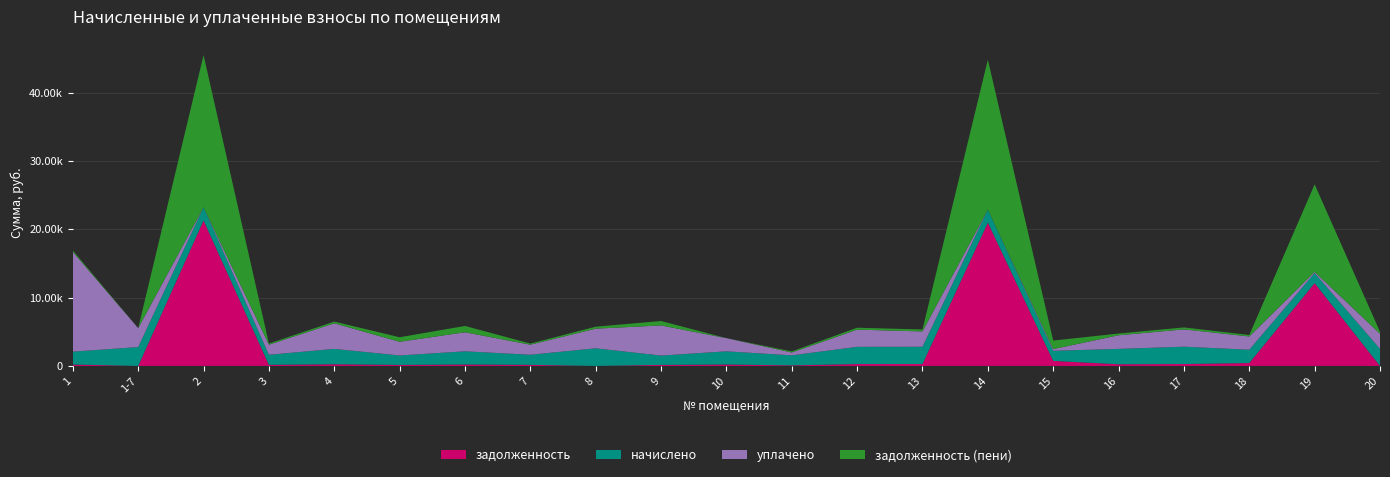

Reading left to right, extract all data points from this chart.

задолженность: 209.3	0.0	21306.8	163.8	249.6	153.9	214.5	163.8	0.3	152.1	213.2	82.5	279.8	280.9	20990.4	742.5	249.6	282.0	431.4	12125.3	0.0
начислено: 1884.2	2766.6	1927.1	1473.9	2246.7	1385.2	1930.4	1473.9	2585.3	1369.0	1927.1	1473.9	2518.6	2528.1	1898.5	1478.7	2246.7	2537.6	1941.4	1478.7	2499.5
уплачено: 14601.9	2766.6	0.0	1473.9	3745.0	2000.8	2788.4	1473.9	2872.3	4411.2	1927.1	410.0	2518.4	2247.2	0.0	246.6	1997.0	2537.6	1941.4	164.3	2222.0
задолженность (пени): 209.3	0.0	22278.2	163.8	251.4	661.8	922.3	163.8	287.5	643.5	0.0	163.8	279.8	280.9	21947.4	1248.1	249.6	282.0	215.7	12813.2	277.4